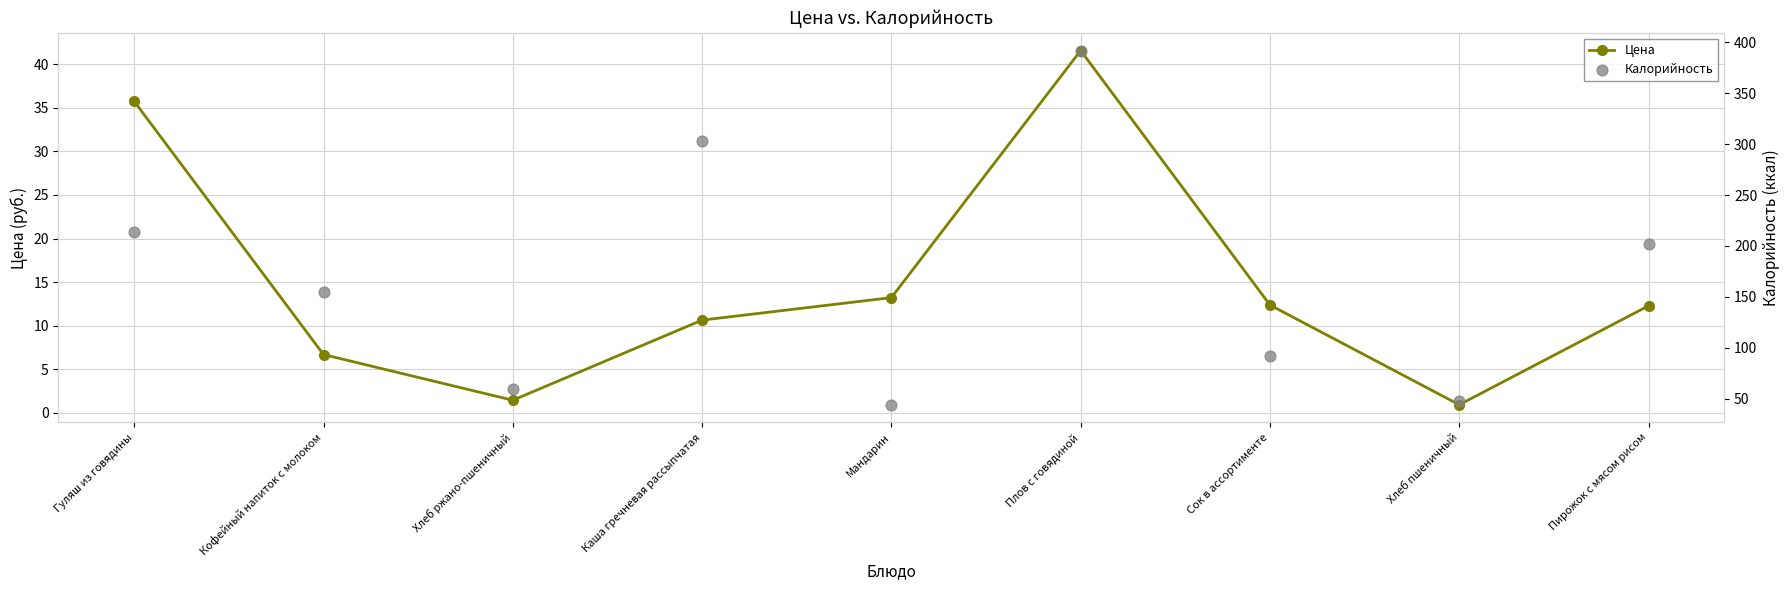

At which category is the sum across all series the highest?

Плов с говядиной